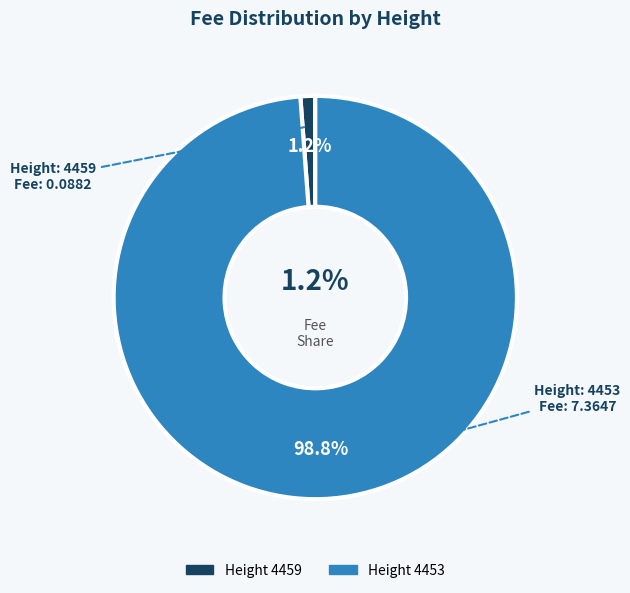

Which has a higher value, 4453 or 4459?

4453